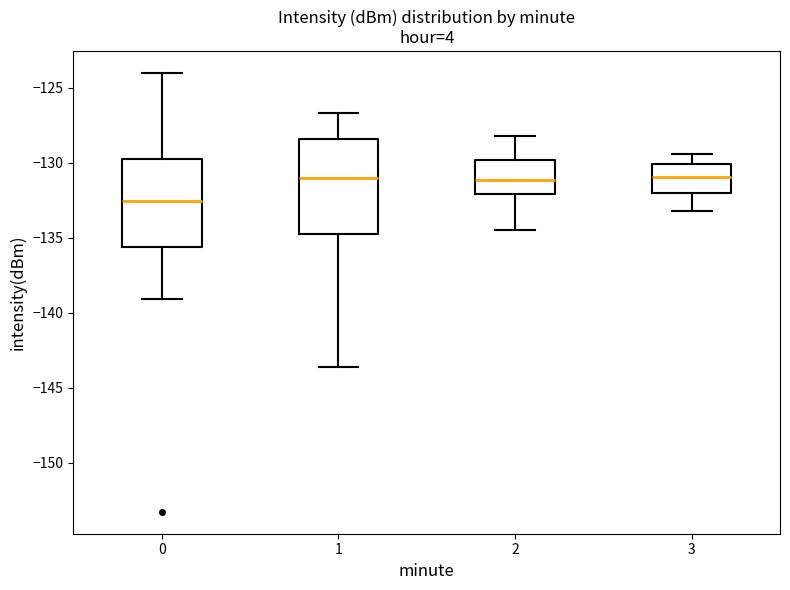

Reading left to right, read every box against the y-axis: the position of its median line, the range the box covers, and the ends of its whiskers. The values are not printed on the chart, so give them approximately, as read against the axis.

0: median -132.5, box -135.5 to -130.0, whiskers -139.0 to -124.0
1: median -131.0, box -134.5 to -128.5, whiskers -143.5 to -126.5
2: median -131.0, box -132.0 to -130.0, whiskers -134.5 to -128.0
3: median -131.0, box -132.0 to -130.0, whiskers -133.0 to -129.5